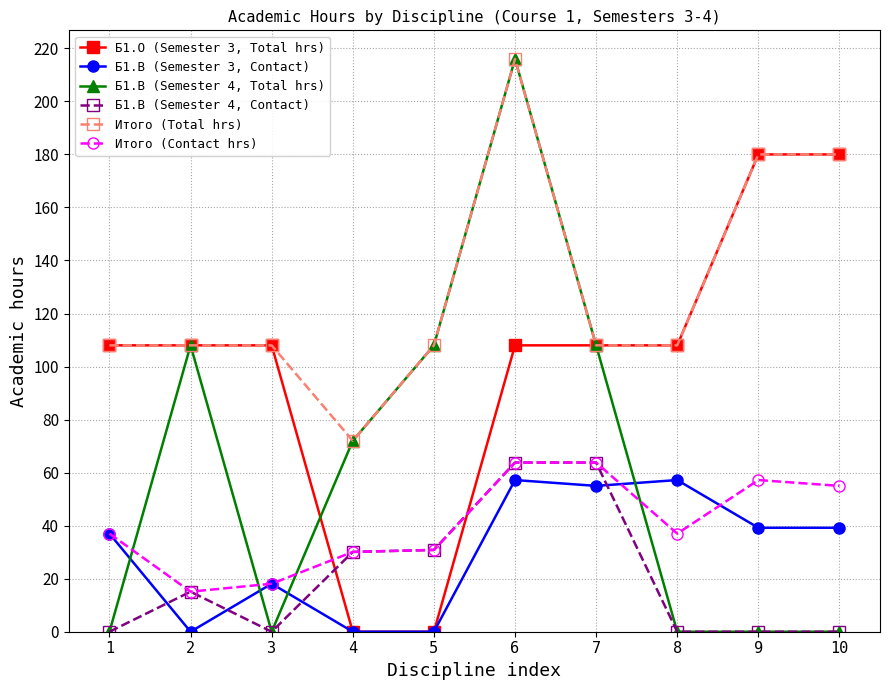

How many values in the Б1.В (Semester 3, Contact) series exceed 39?

5